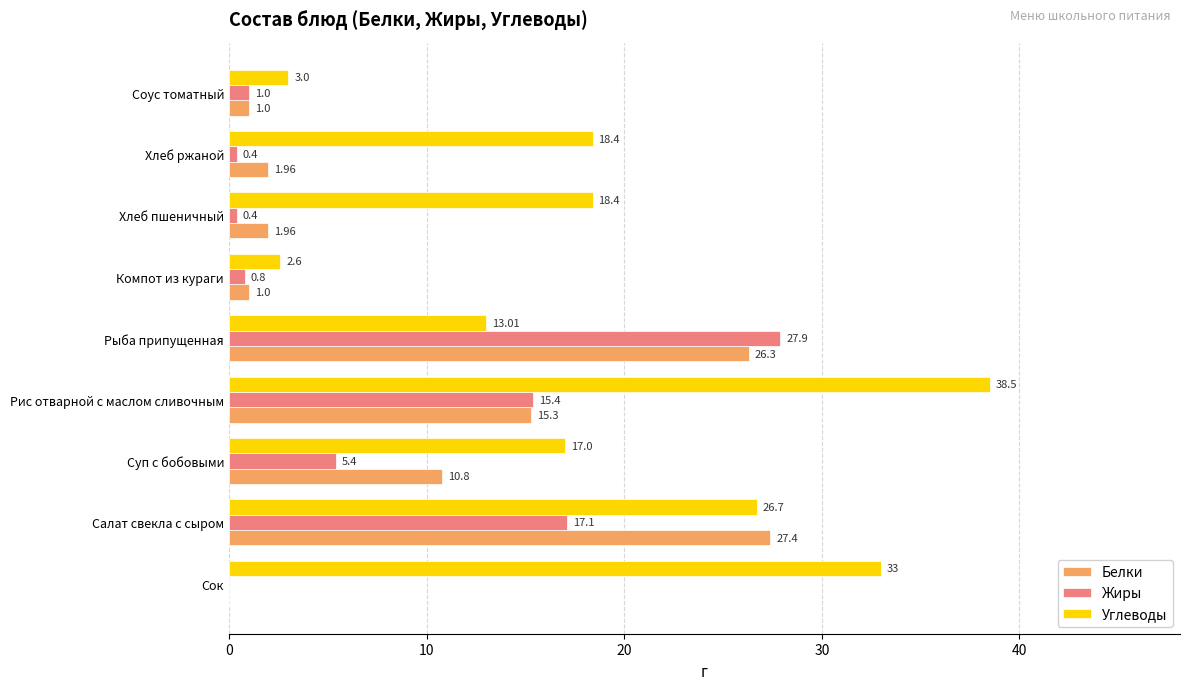

Which category has the highest value across all series?

Рис отварной с маслом сливочным